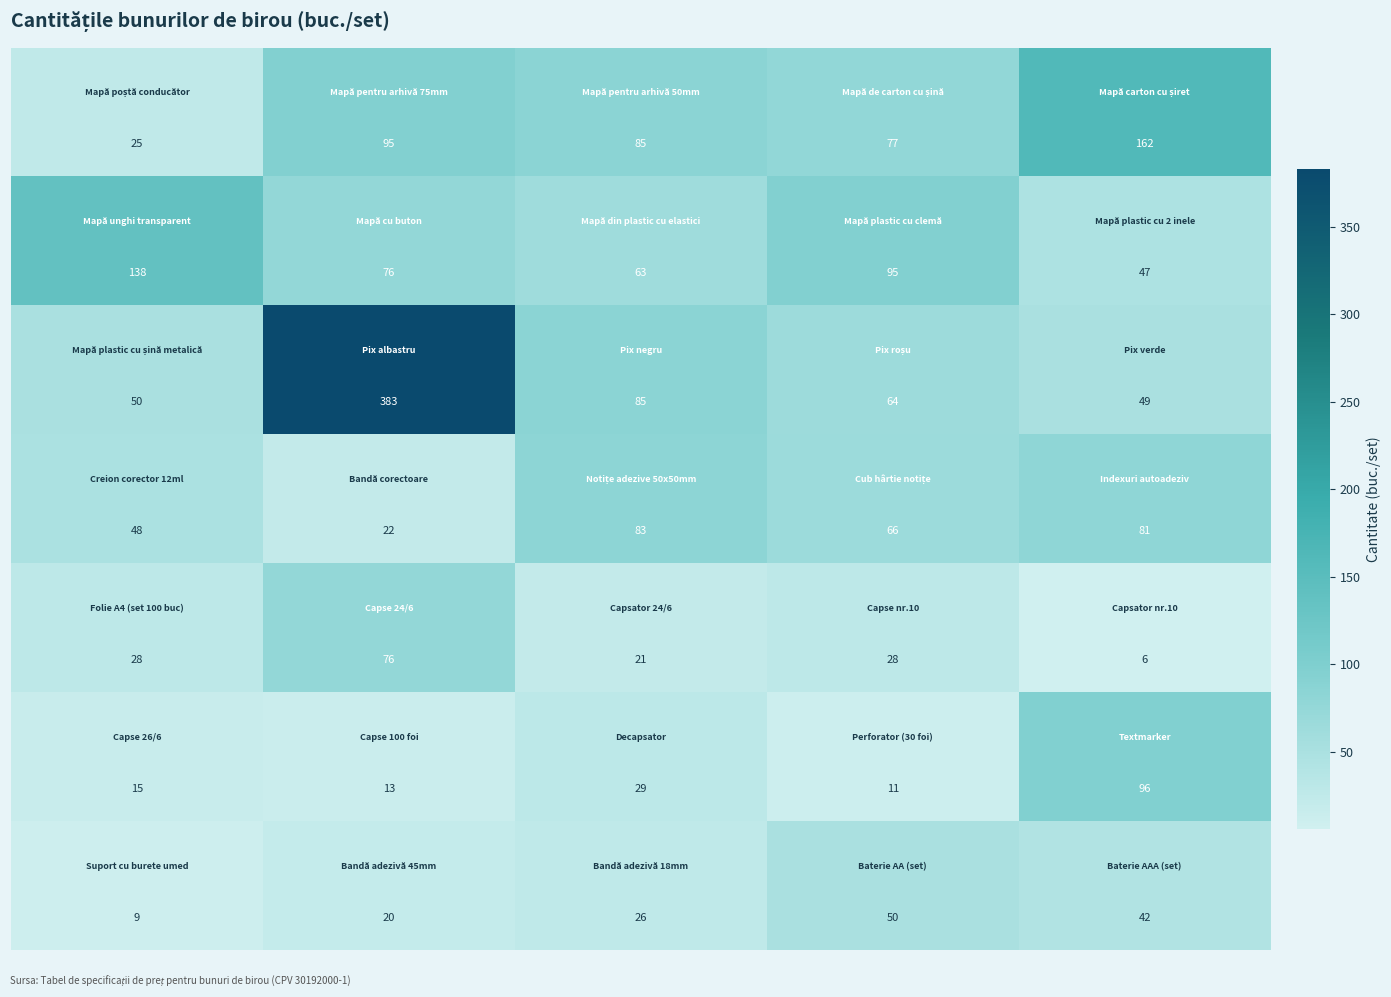

At how many categories does at least one series exceed 118?

3